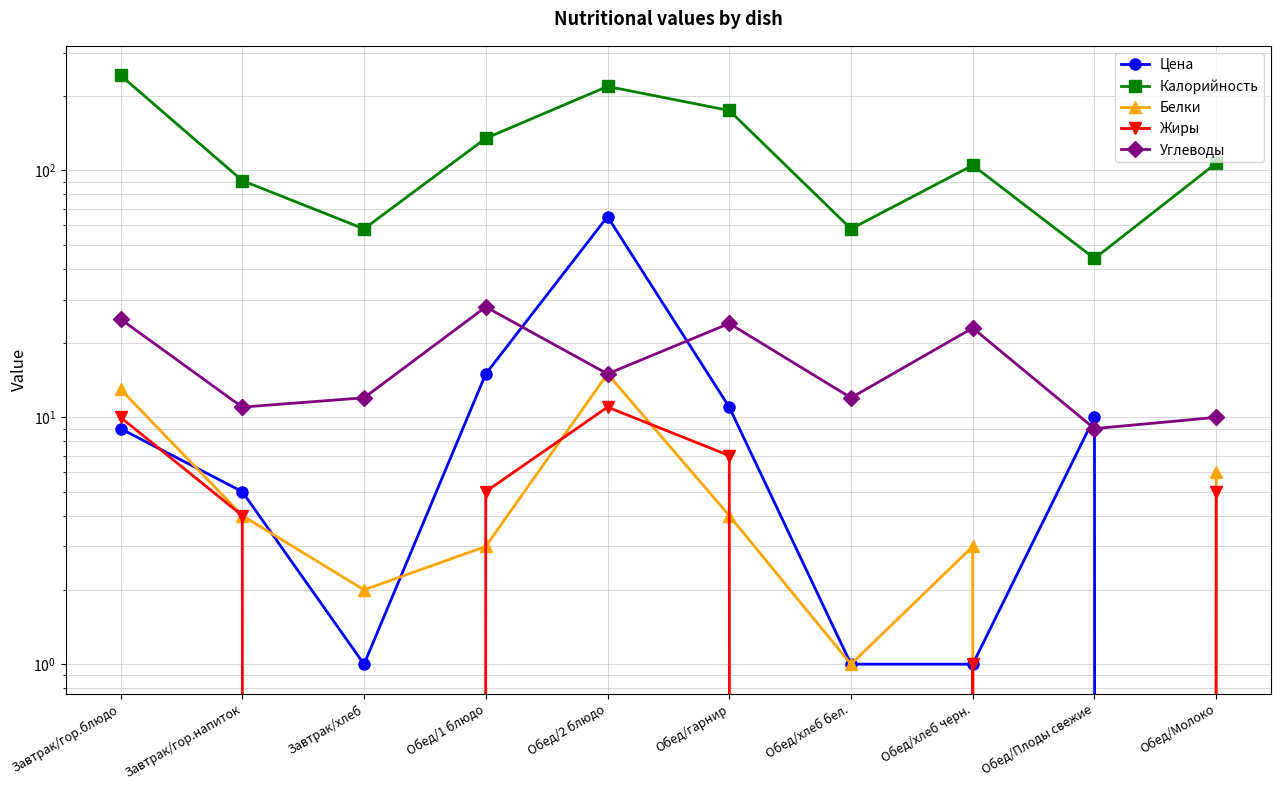

Reading left to right, what are all the values shown in this chart?

Цена: 9	5	1	15	65	11	1	1	10	0
Калорийность: 243	91	58	135	219	175	58	105	44	107
Белки: 13	4	2	3	15	4	1	3	0	6
Жиры: 10	4	0	5	11	7	0	1	0	5
Углеводы: 25	11	12	28	15	24	12	23	9	10